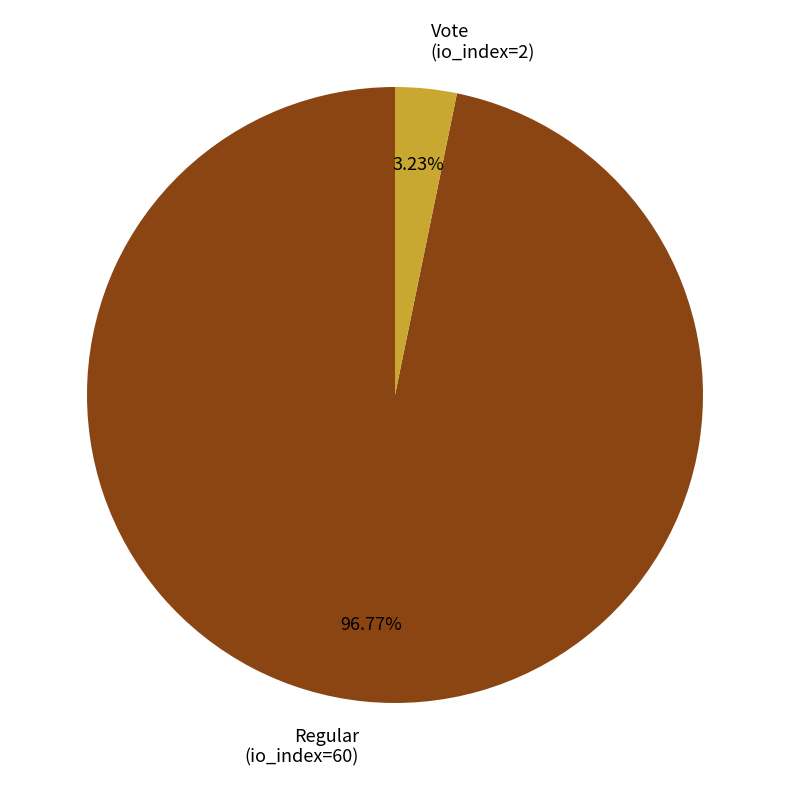

Is there a majority slice in this chart?

Yes